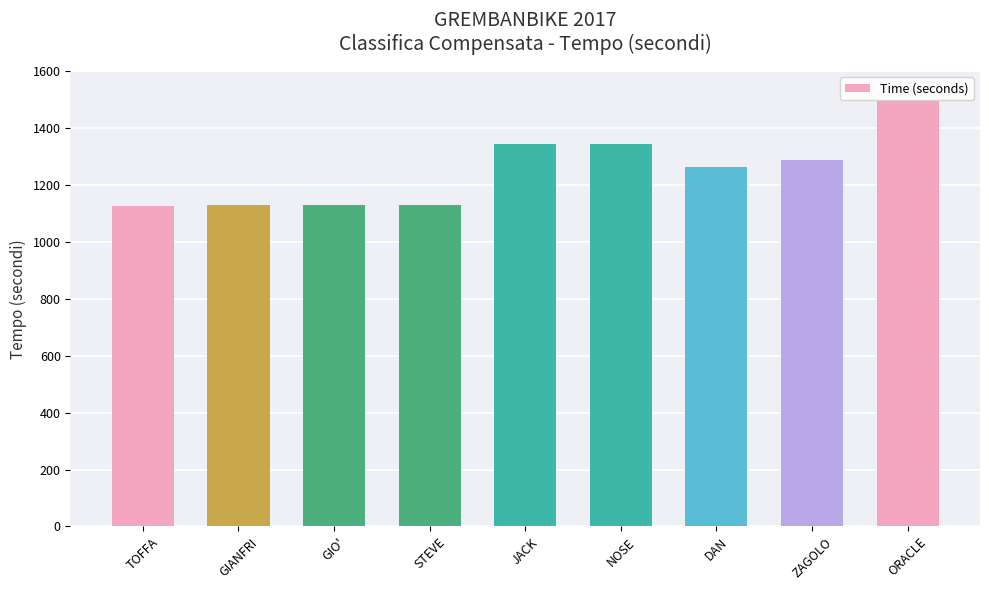

True or false: the data shows 1263 at DAN.

True